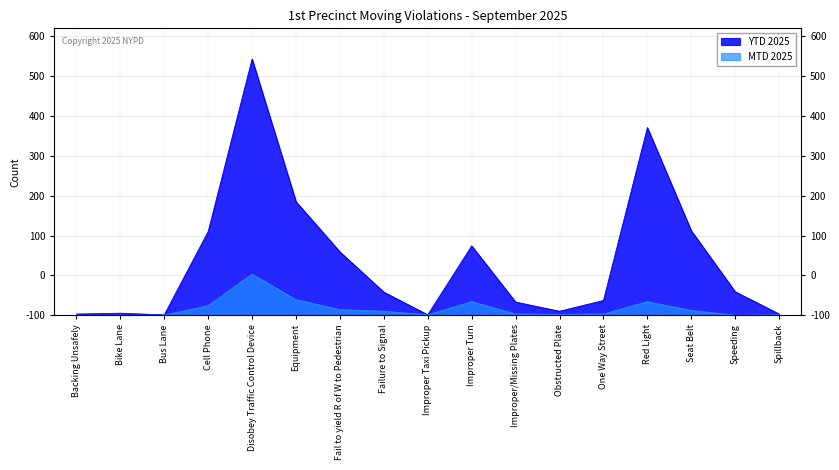

What is the difference between the maximum and minimum values in the MTD 2025 series?

103